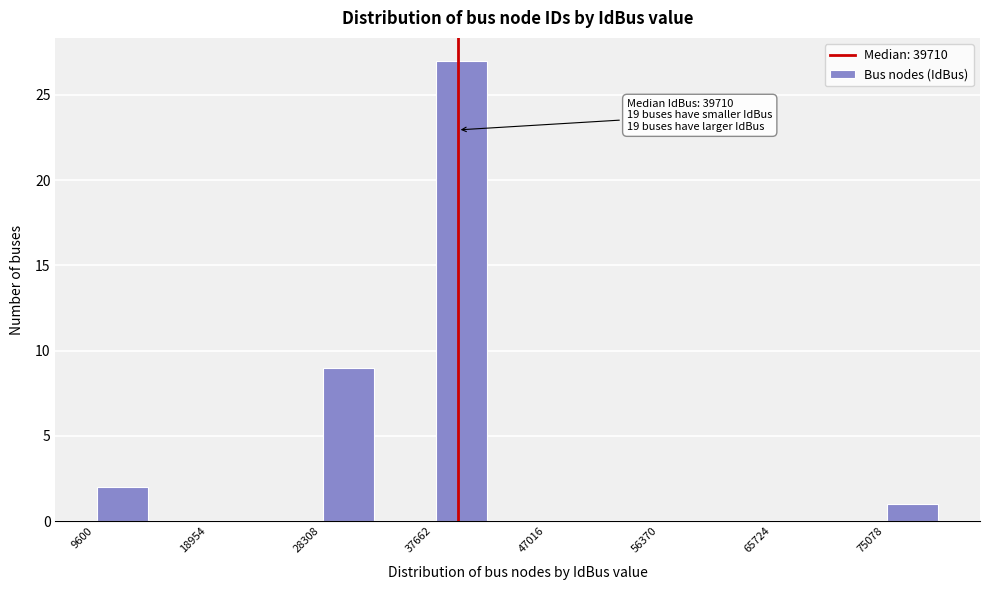

Which range on the x-axis has the tallest bar?

38000 to 42000